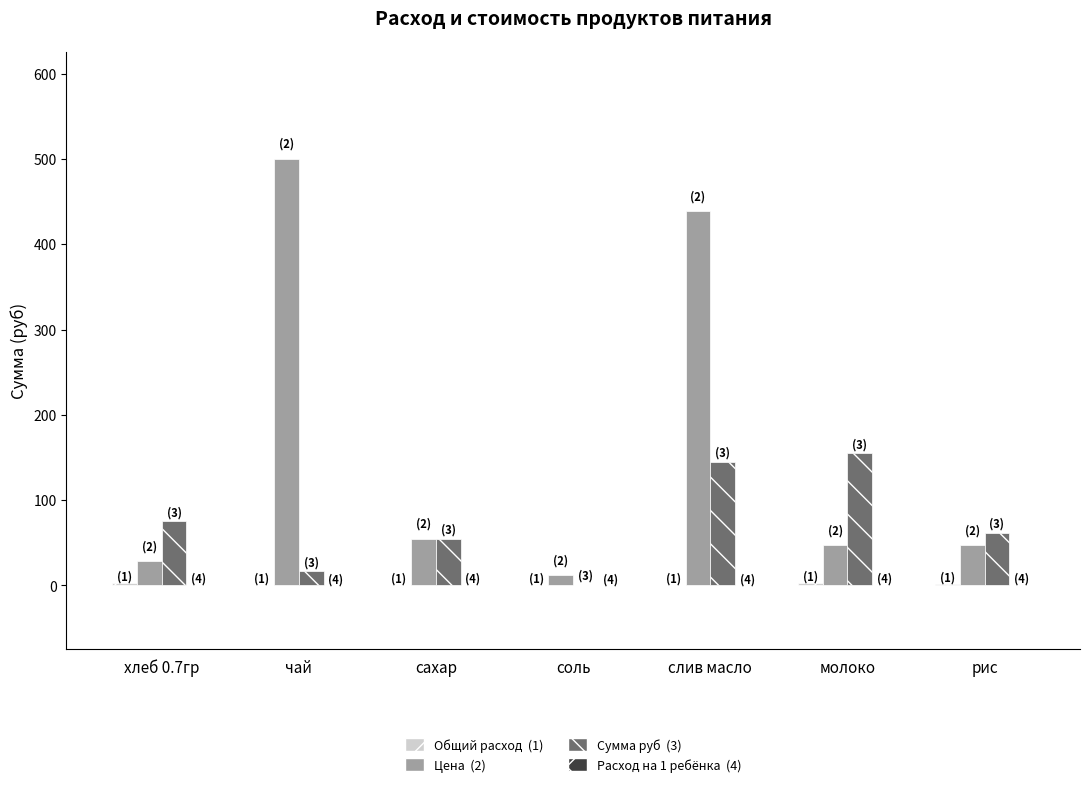

At which category does the chart reach its peak across all series?

чай